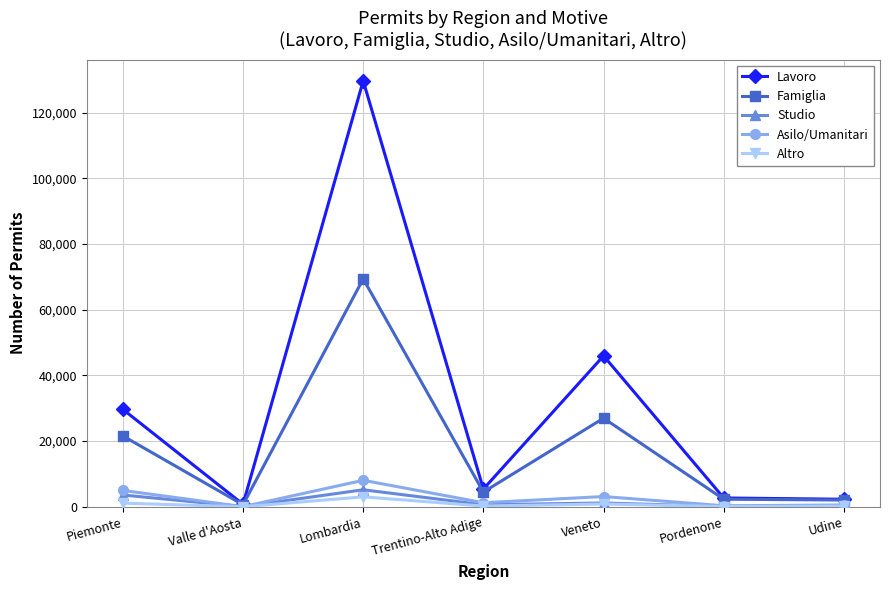

What is the sum of all Studio values?

10875